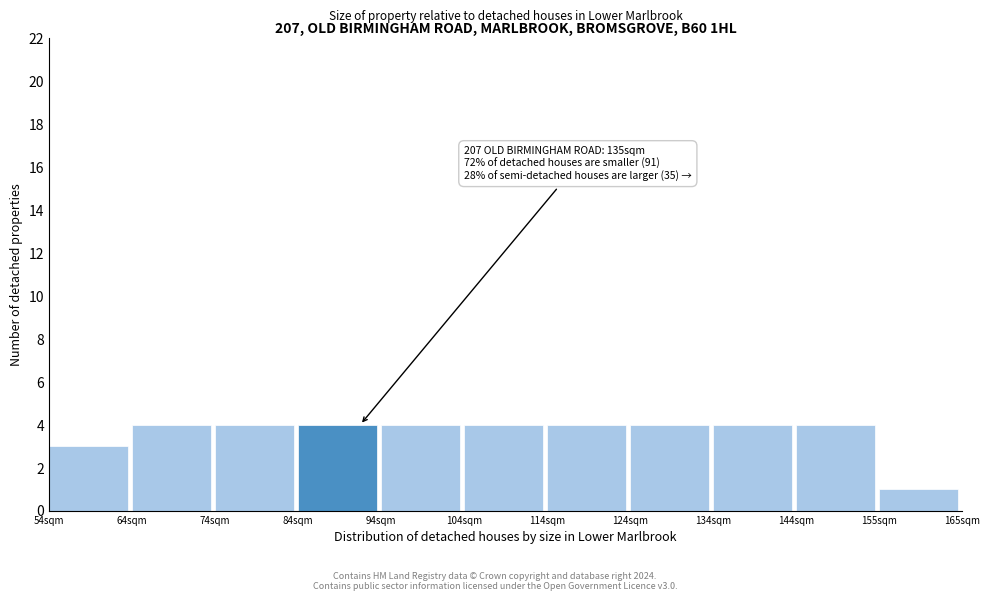

Reading left to right, list all the values displayed in this chart.

54sqm=3	64sqm=4	74sqm=4	84sqm=4	94sqm=4	104sqm=4	114sqm=4	124sqm=4	134sqm=4	144sqm=4	155sqm=1